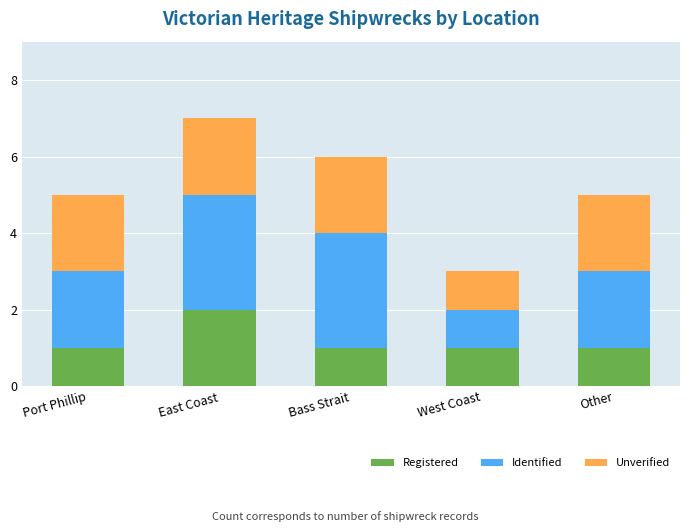

At which label does Registered reach its peak?

East Coast